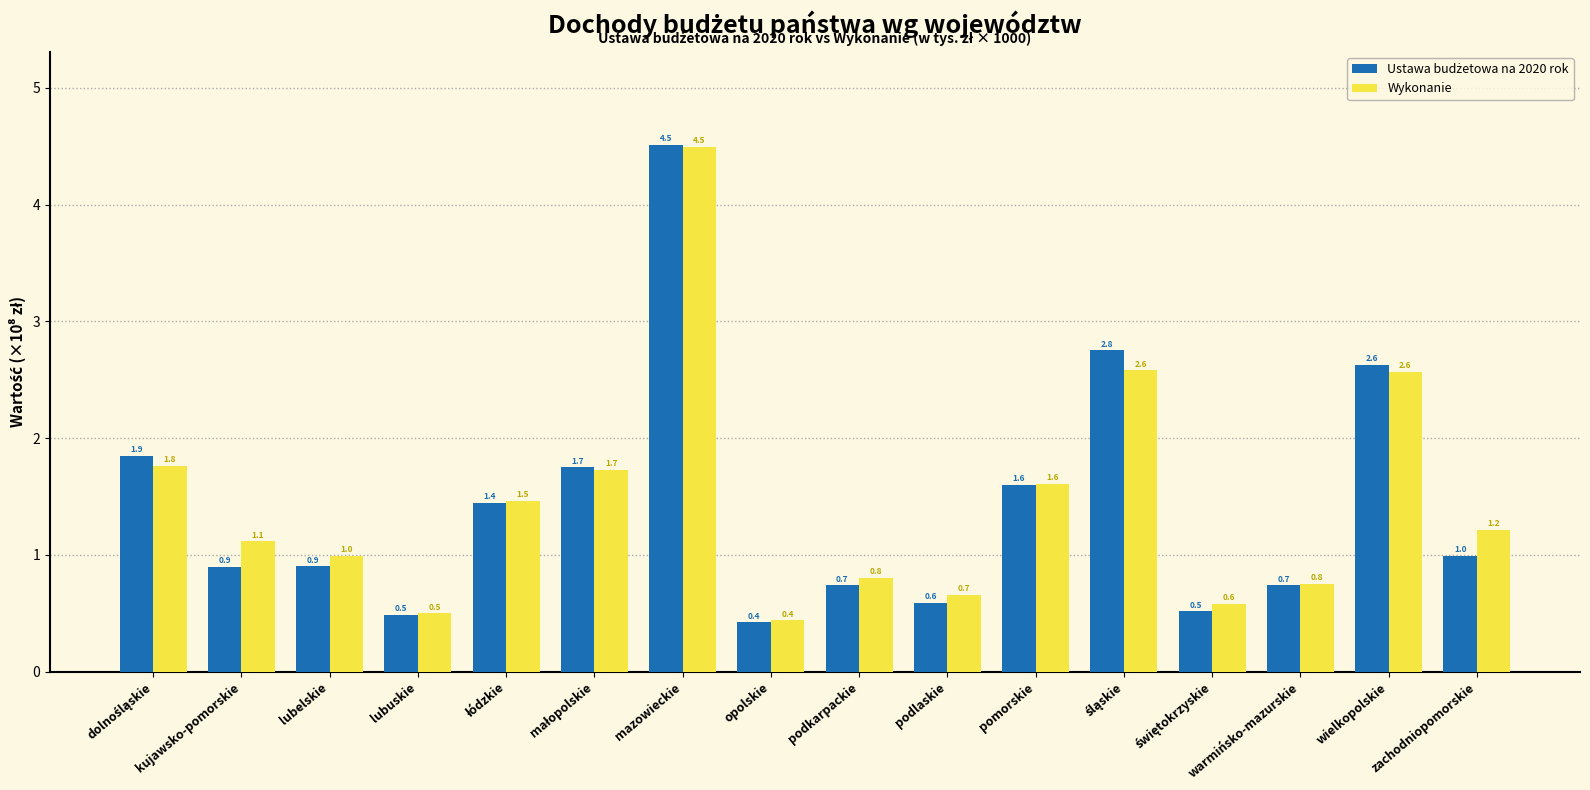

At which label does Wykonanie reach its minimum?

opolskie